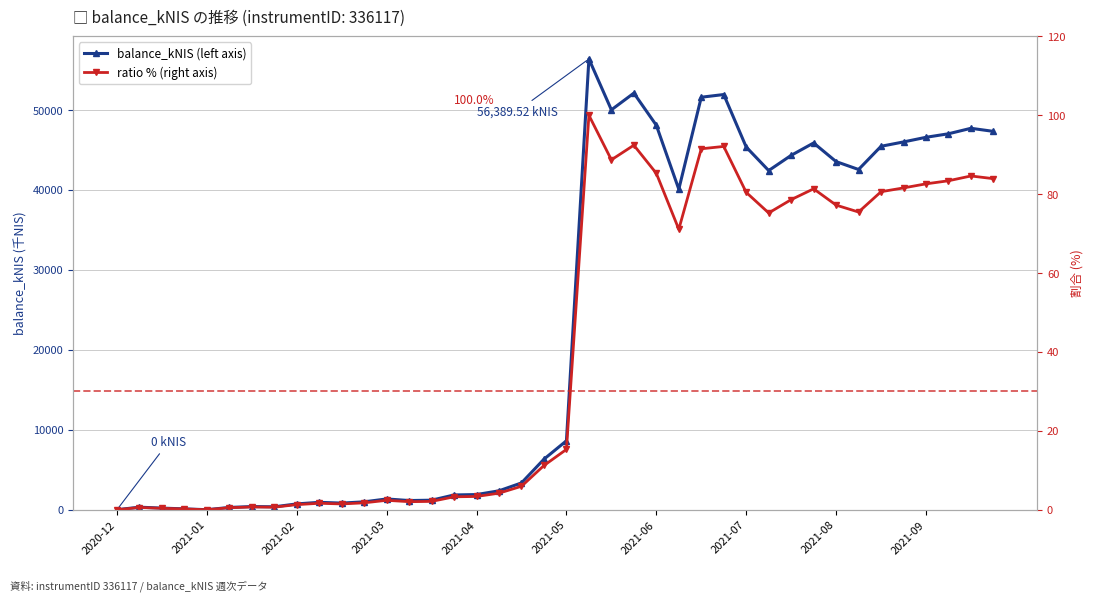

Reading left to right, extract all data points from this chart.

balance_kNIS (left axis): 0.0	316.3	200.4	103.7	0.0	284.3	393.6	363.6	726.2	922.9	827.2	986.2	1346.4	1147.8	1190.2	1845.8	1894.8	2365.9	3352.5	6321.2	8624.2	56389.5	50020.9	52111.9	48090.7	40092.1	51599.6	51935.4	45367.8	42424.9	44328.6	45877.0	43546.8	42557.8	45462.5	46005.8	46585.7	47026.6	47712.2	47327.4
ratio % (right axis): 0.0	0.6	0.4	0.2	0.0	0.5	0.7	0.6	1.3	1.6	1.5	1.7	2.4	2.0	2.1	3.3	3.4	4.2	5.9	11.2	15.3	100.0	88.7	92.4	85.3	71.1	91.5	92.1	80.5	75.2	78.6	81.4	77.2	75.5	80.6	81.6	82.6	83.4	84.6	83.9